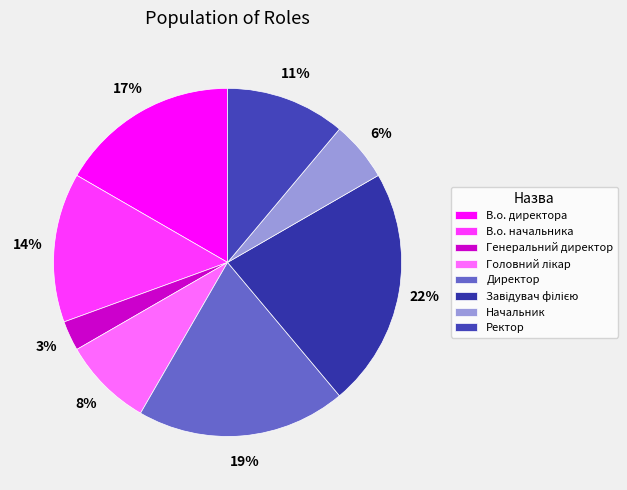

To the nearest percent, what is the combined percentage of Начальник and Директор?

25%